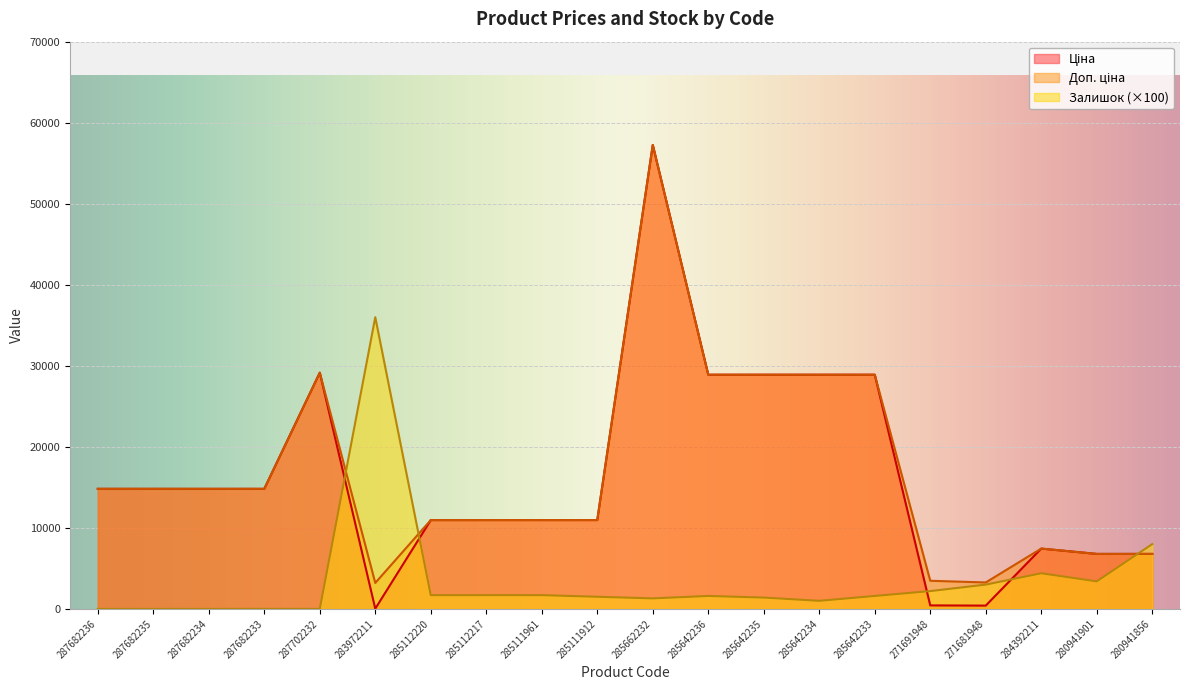

True or false: Залишок has a value of -17798.0 at 287682234.

False